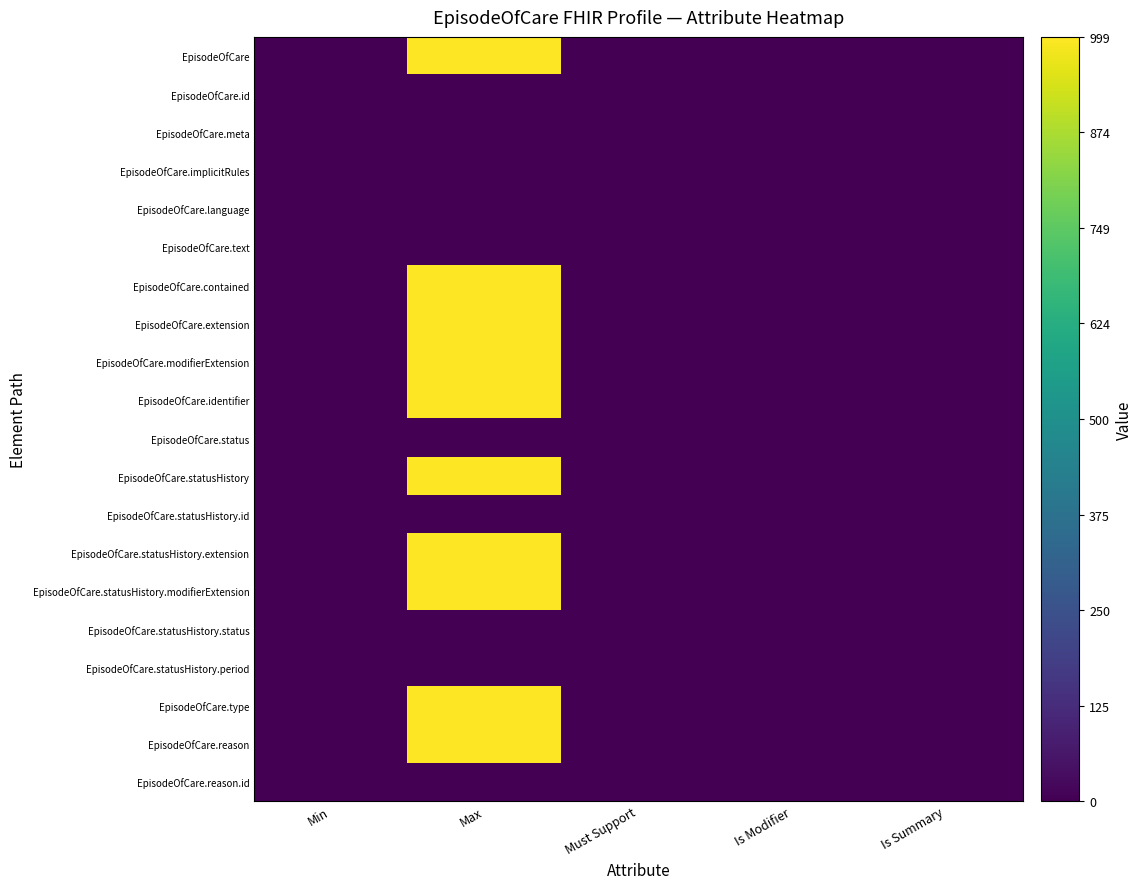

At which category does the chart reach its peak across all series?

Max